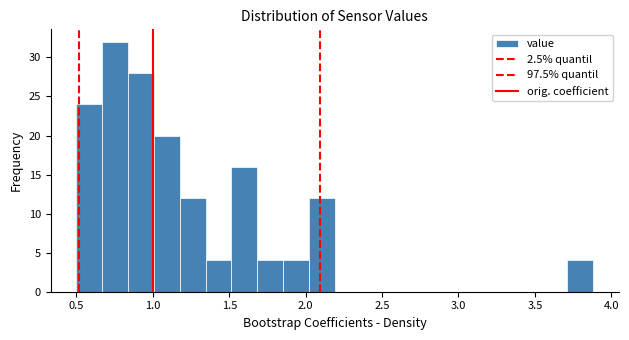

Read against the x-axis, roughly where is the centre of the tallest bar?

0.75